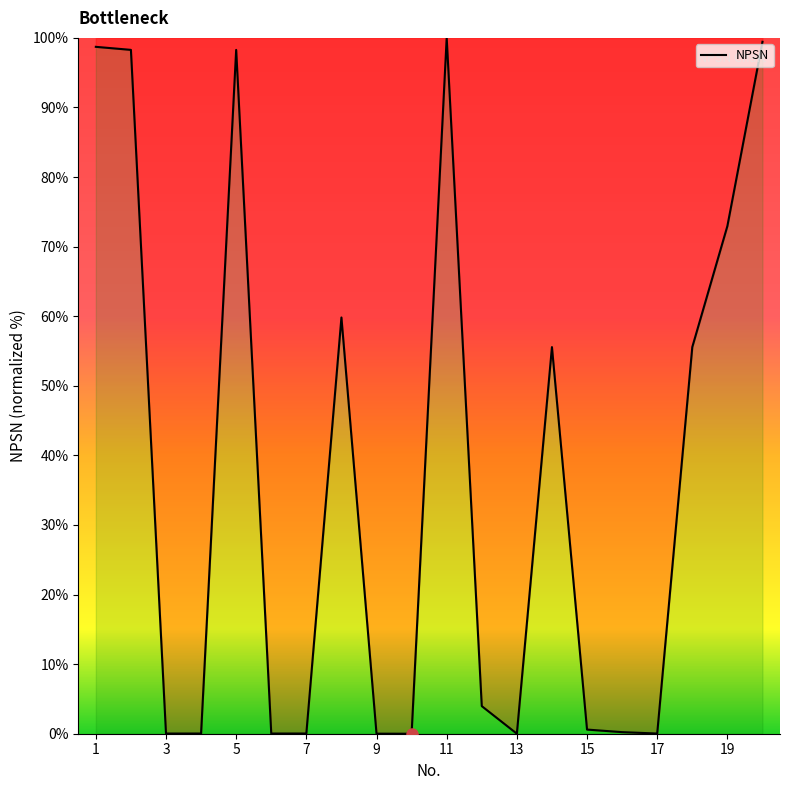

What is the greatest value displayed?

100.0